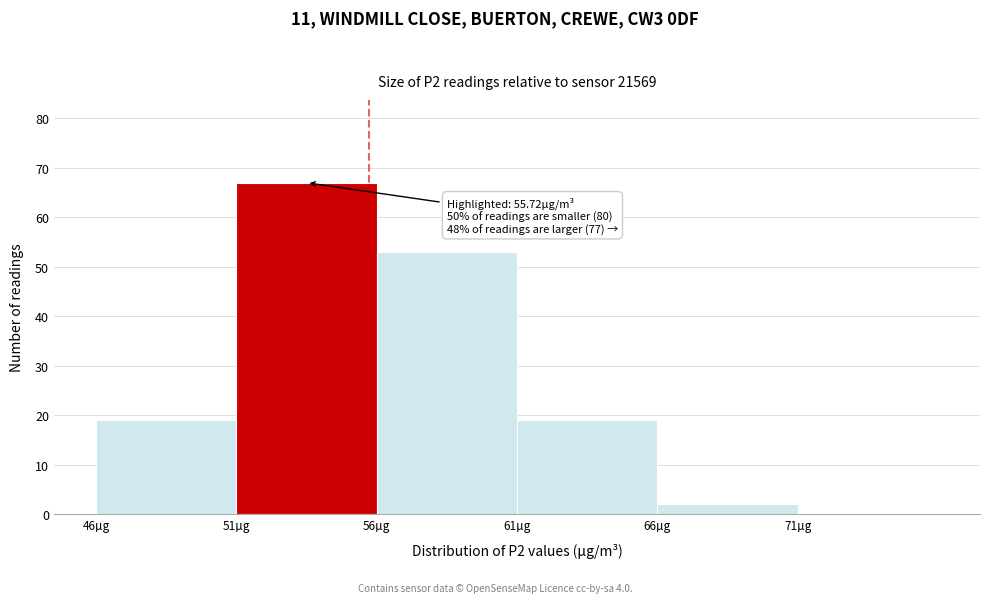

Which range on the x-axis has the tallest bar?

51 to 56